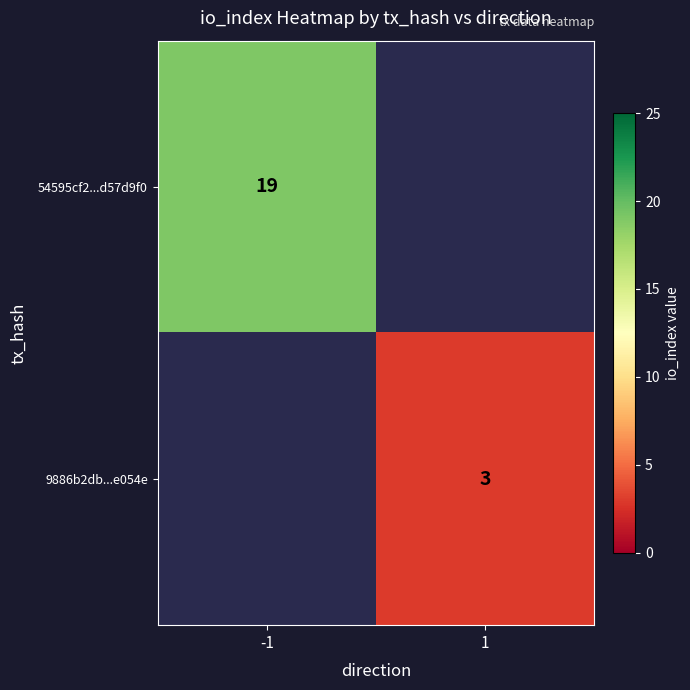

True or false: 54595cf2...d57d9f0 has a value of 19 at -1.

True